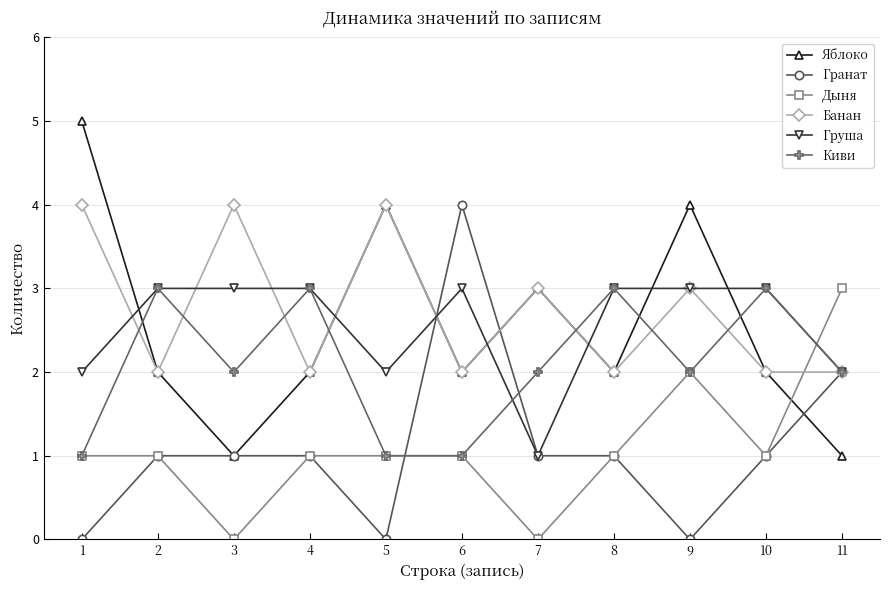

Reading left to right, transcribe all the data shown in this chart.

Яблоко: 5	2	1	2	4	2	3	2	4	2	1
Гранат: 0	1	1	1	0	4	1	1	0	1	2
Дыня: 1	1	0	1	1	1	0	1	2	1	3
Банан: 4	2	4	2	4	2	3	2	3	2	2
Груша: 2	3	3	3	2	3	1	3	3	3	2
Киви: 1	3	2	3	1	1	2	3	2	3	2